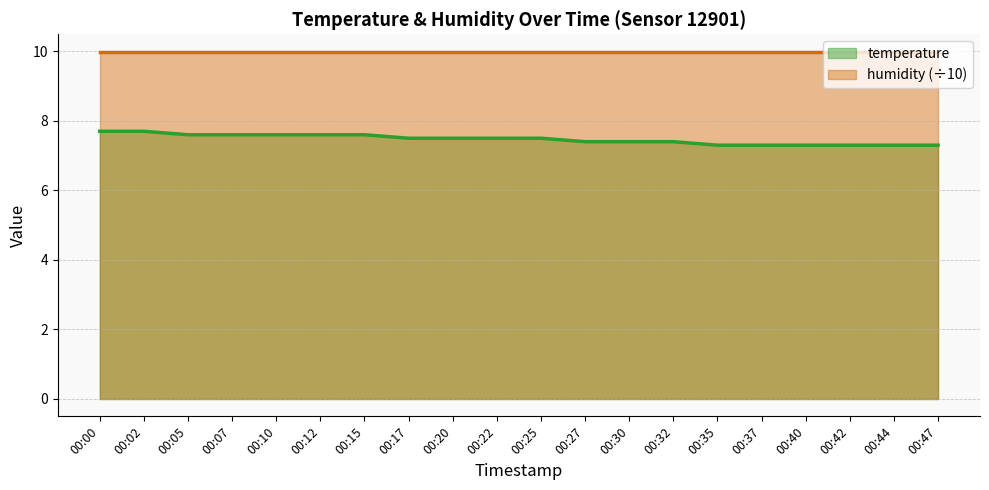

Approximately how many times larger is the value at 00:02 compared to 00:42?

1.1